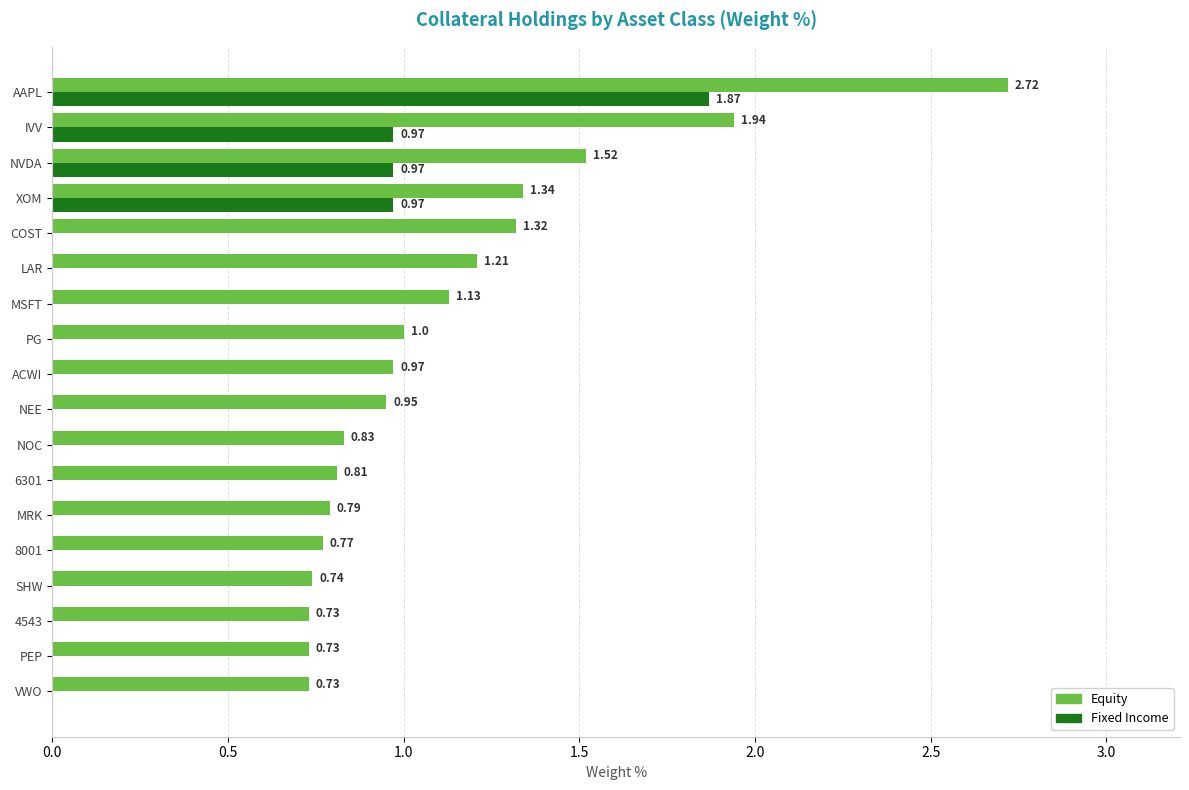

Which category has the highest value in the Fixed Income series?

AAPL